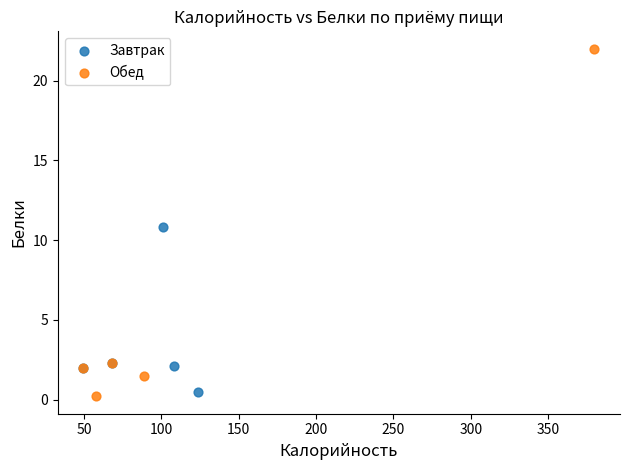

Which series reaches the maximum Y coordinate?

Обед